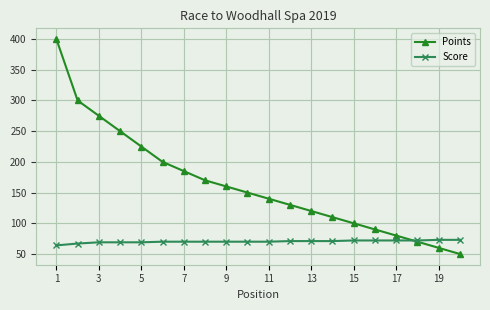

Is this an area chart (filled region under the line)?

No